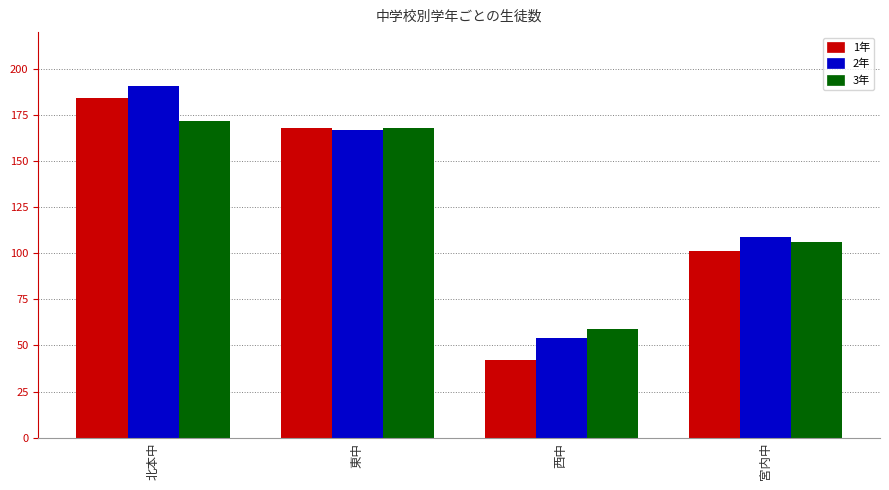

Reading right to left, transcribe all the data shown in this chart.

1年: 宮内中=101	西中=42	東中=168	北本中=184
2年: 宮内中=109	西中=54	東中=167	北本中=191
3年: 宮内中=106	西中=59	東中=168	北本中=172